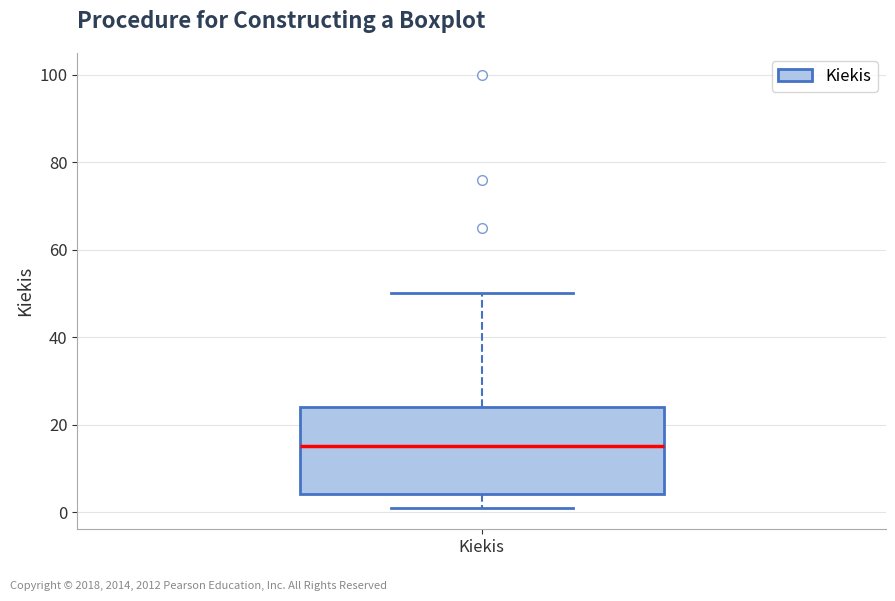

Transcribe this box plot: give where the median line is, the range the box spans, and where the two whiskers end, as read against the y-axis. The values are not printed on the chart, so give them approximately, as read against the axis.

median 16, box 4 to 24, whiskers 2 to 50